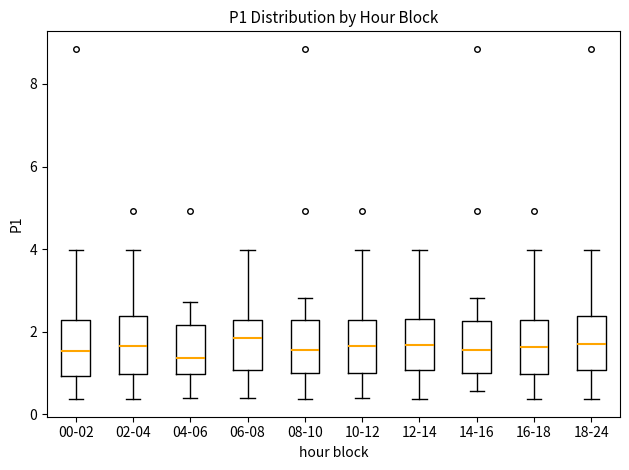

Reading left to right, read every box against the y-axis: the position of its median line, the range the box covers, and the ends of its whiskers. The values are not printed on the chart, so give them approximately, as read against the axis.

00-02: median 1.6, box 1.0 to 2.2, whiskers 0.4 to 4.0
02-04: median 1.6, box 1.0 to 2.4, whiskers 0.4 to 4.0
04-06: median 1.4, box 1.0 to 2.2, whiskers 0.4 to 2.8
06-08: median 1.8, box 1.0 to 2.2, whiskers 0.4 to 4.0
08-10: median 1.6, box 1.0 to 2.2, whiskers 0.4 to 2.8
10-12: median 1.6, box 1.0 to 2.2, whiskers 0.4 to 4.0
12-14: median 1.6, box 1.0 to 2.4, whiskers 0.4 to 4.0
14-16: median 1.6, box 1.0 to 2.2, whiskers 0.6 to 2.8
16-18: median 1.6, box 1.0 to 2.2, whiskers 0.4 to 4.0
18-24: median 1.8, box 1.0 to 2.4, whiskers 0.4 to 4.0